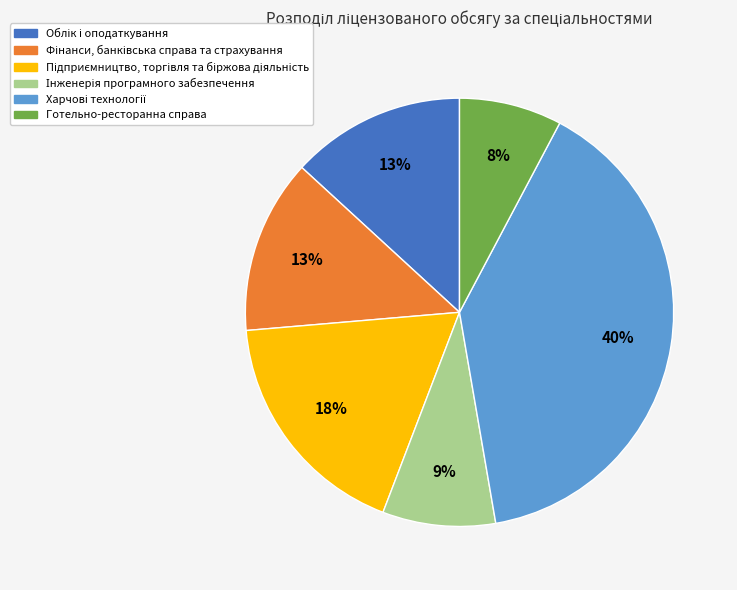

How many slices are in this pie chart?

6